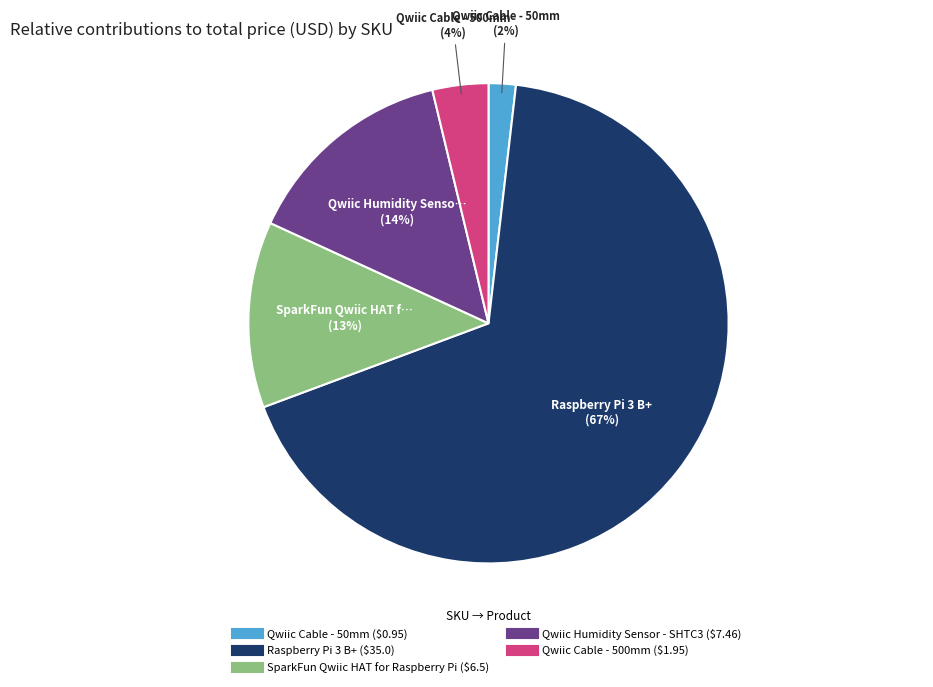

How many segments does this pie chart have?

5